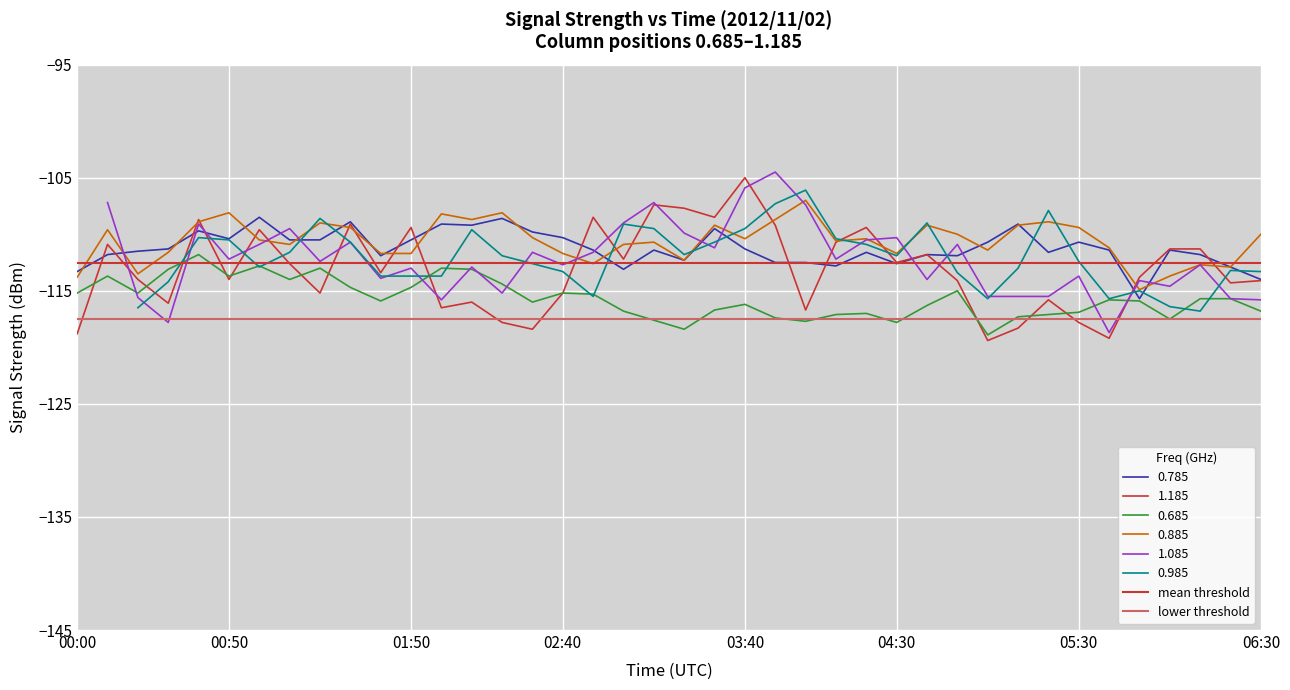

At which category is the sum across all series the highest?

00:00